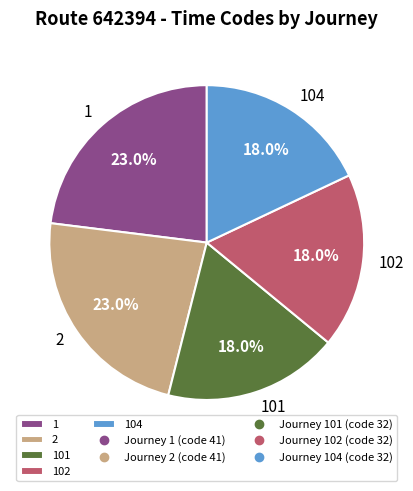

The 102 slice represents 18% of the pie. True or false?

True